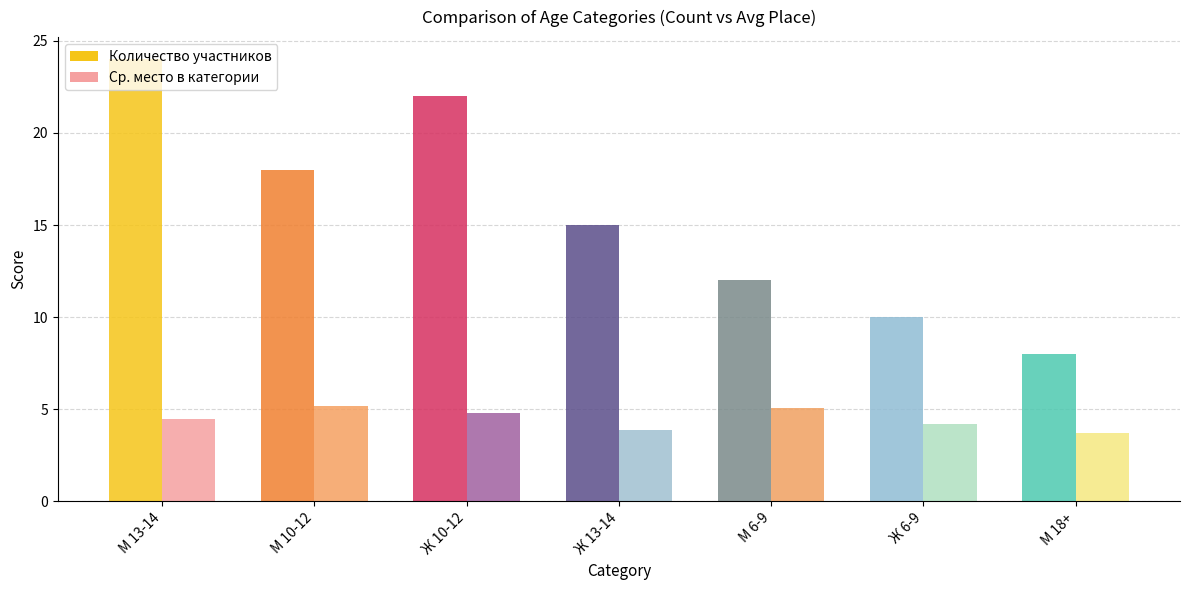

The Место в категории (avg) series shows 4.8 at Ж 10-12. True or false?

True